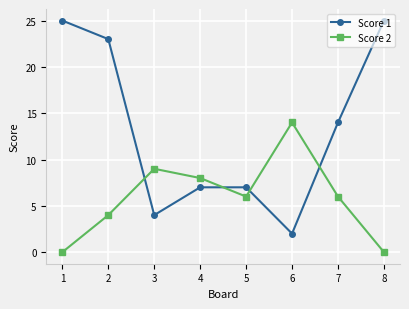

The Score 1 series shows 2 at 6. True or false?

True